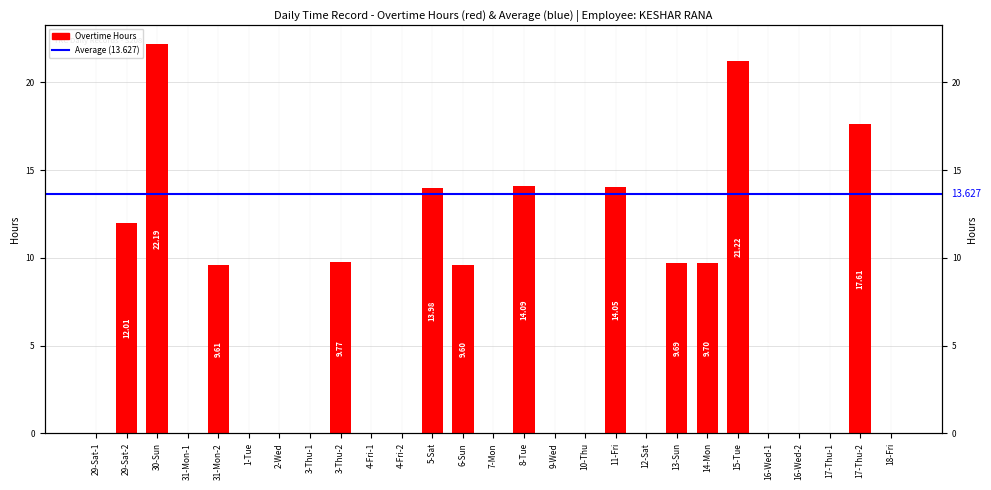

How many distinct data groups are displayed?

1